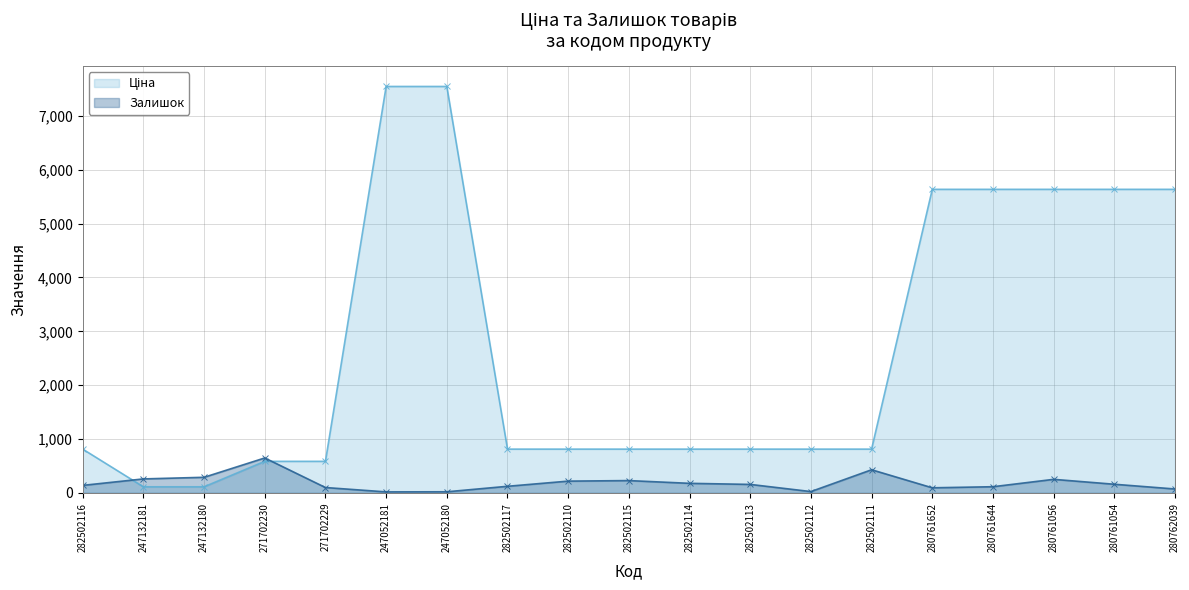

What is the difference between the Залишок values at 280761644 and 282502116?

25.0